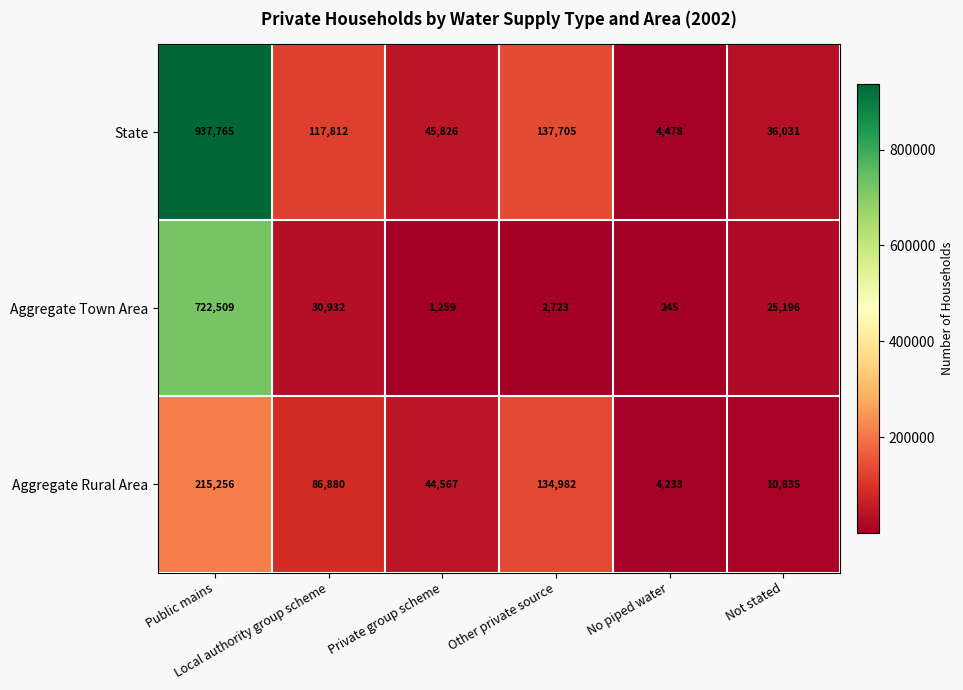

At which category is the sum across all series the highest?

Public mains